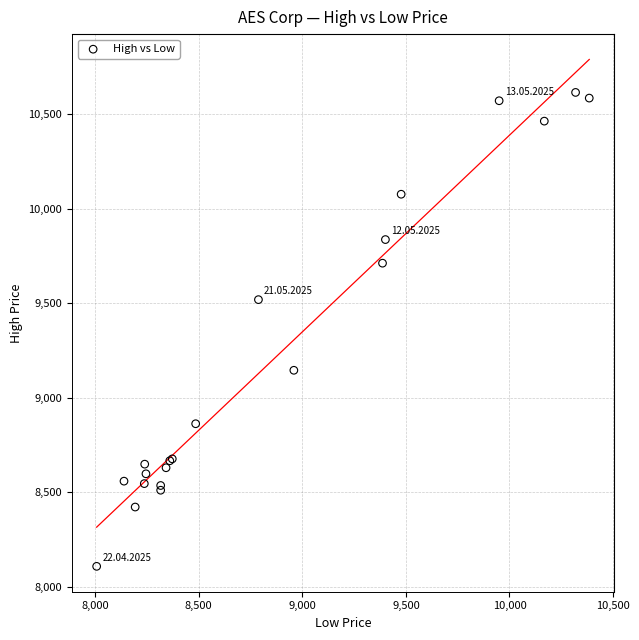

What Y value in the scatter plot is closest to 9361?

9519